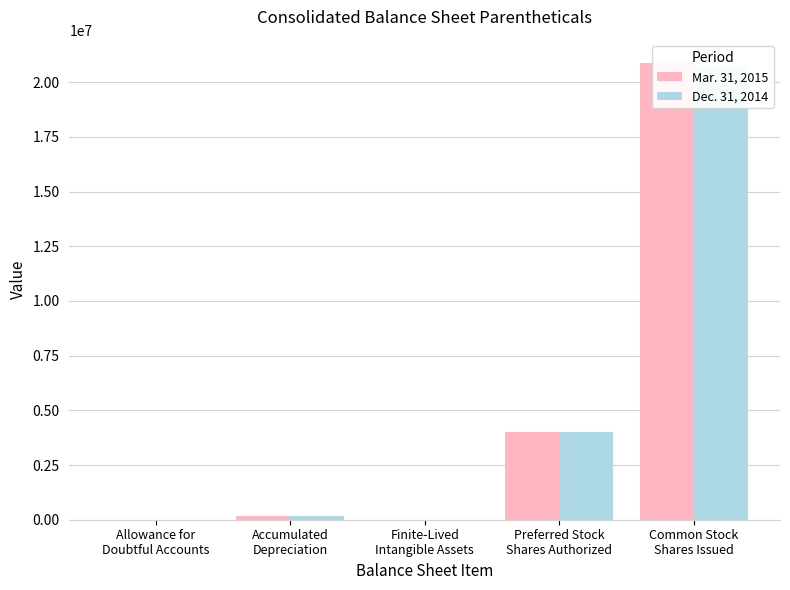

What value does the Mar. 31, 2015 series have at Accumulated
Depreciation?

155911